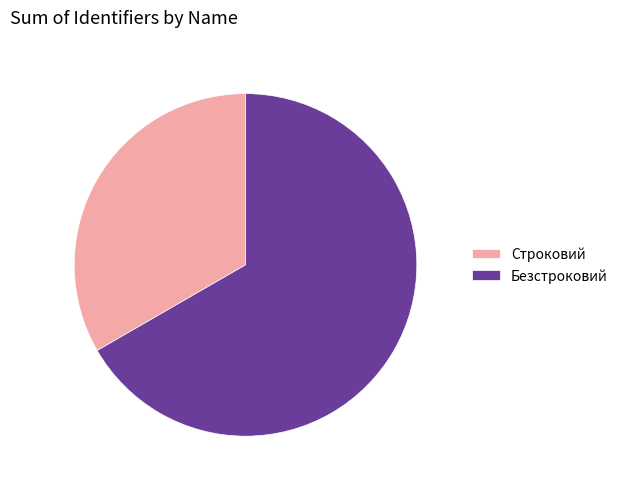

How many segments does this pie chart have?

2